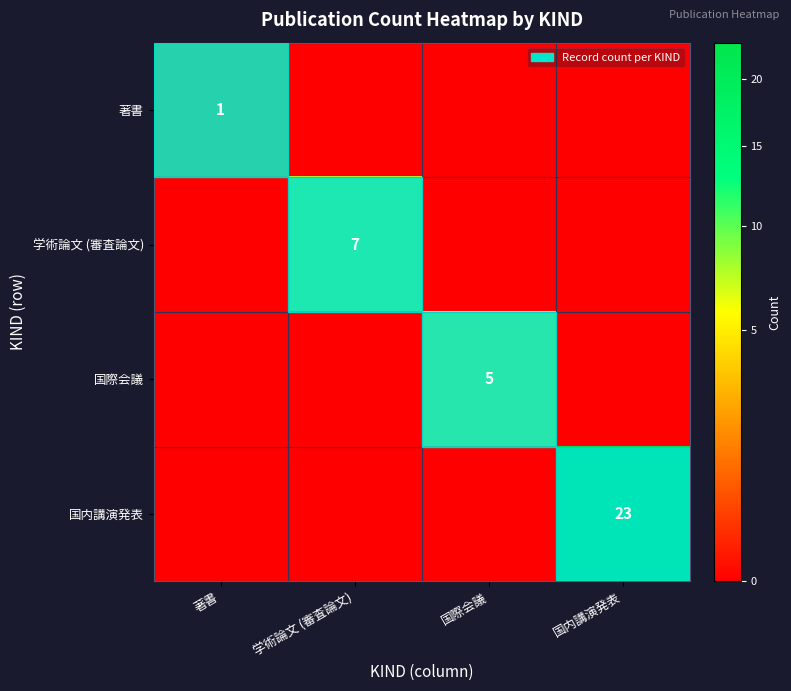

Is it true that 学術論文 (審査論文) equals 2 at 学術論文 (審査論文)?

False